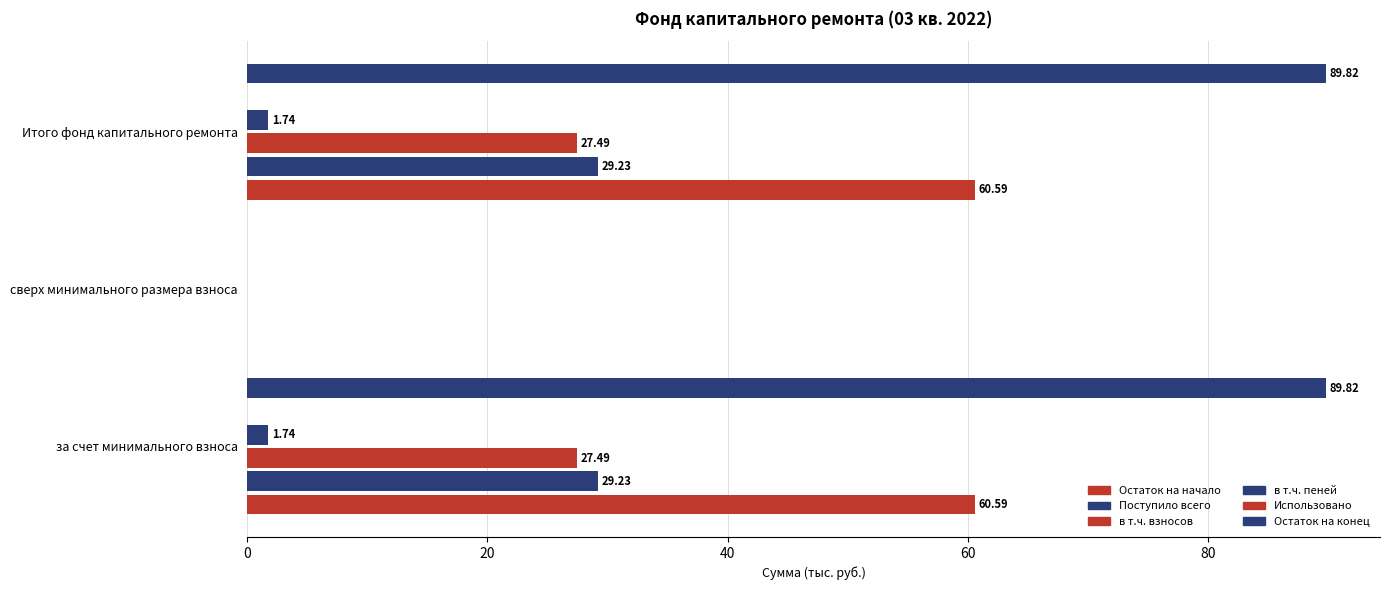

True or false: в т.ч. пеней has a value of 2.9 at за счет минимального взноса.

False